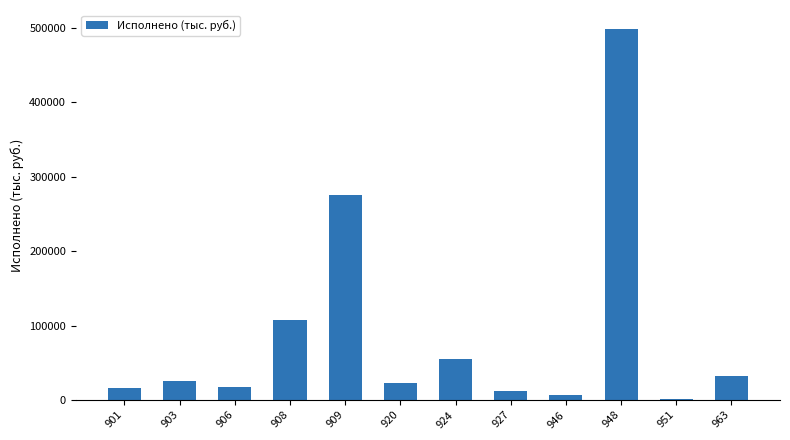

What is the sum of all values?

1071212.6